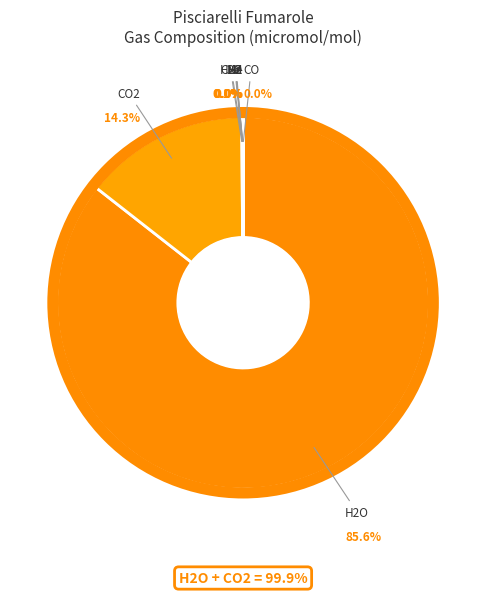

Is CO the majority of the pie?

No